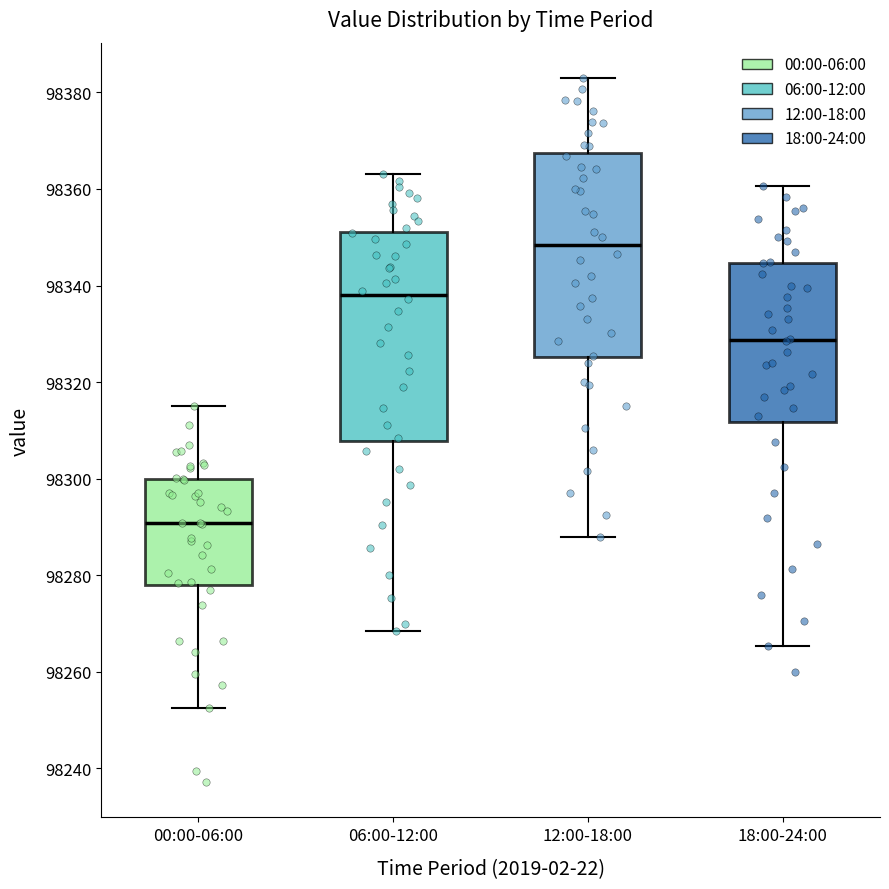

Reading left to right, read every box against the y-axis: the position of its median line, the range the box covers, and the ends of its whiskers. The values are not printed on the chart, so give them approximately, as read against the axis.

00:00-06:00: median 98290, box 98278 to 98300, whiskers 98252 to 98316
06:00-12:00: median 98338, box 98308 to 98352, whiskers 98268 to 98364
12:00-18:00: median 98348, box 98326 to 98368, whiskers 98288 to 98384
18:00-24:00: median 98328, box 98312 to 98344, whiskers 98266 to 98360